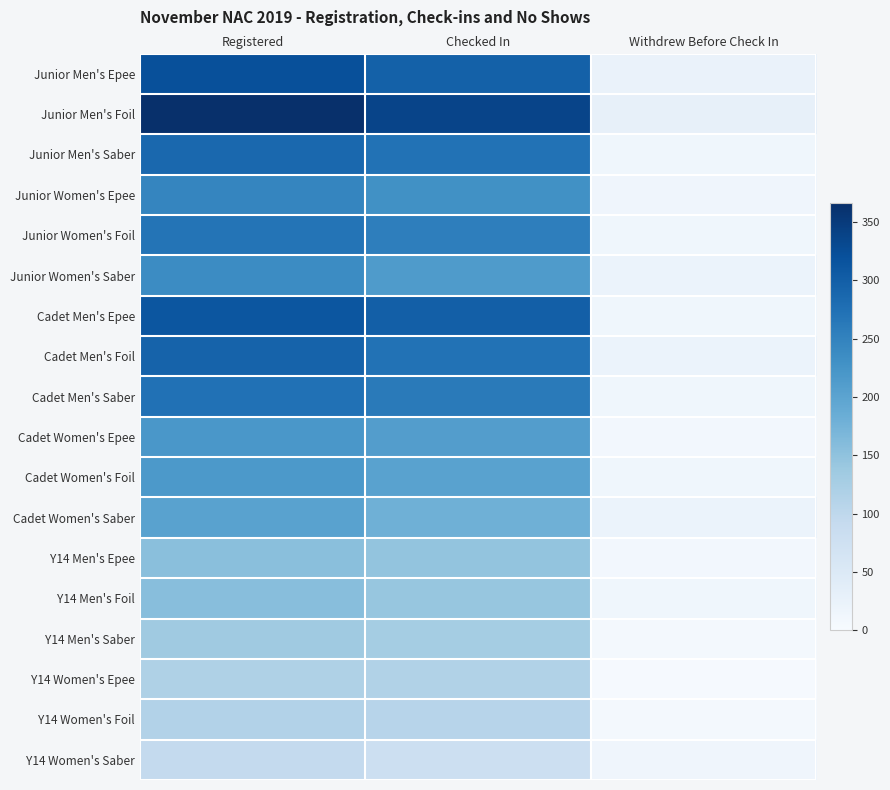

Between Checked In and Withdrew Before Check In, which is larger?

Checked In